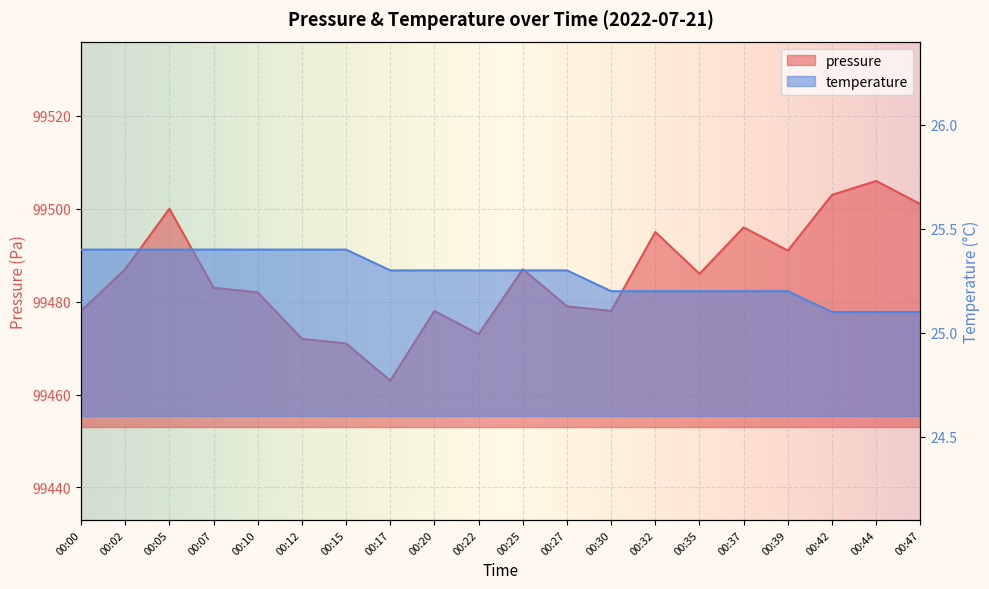

At which label does pressure reach its minimum?

00:17